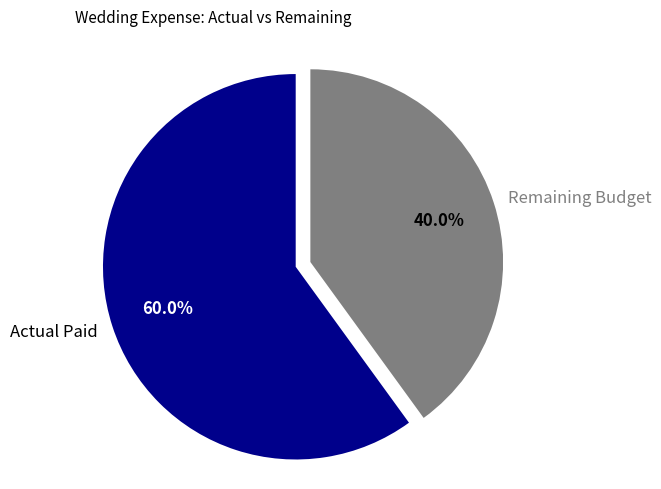

Which slice represents more than half of the pie?

Actual Paid